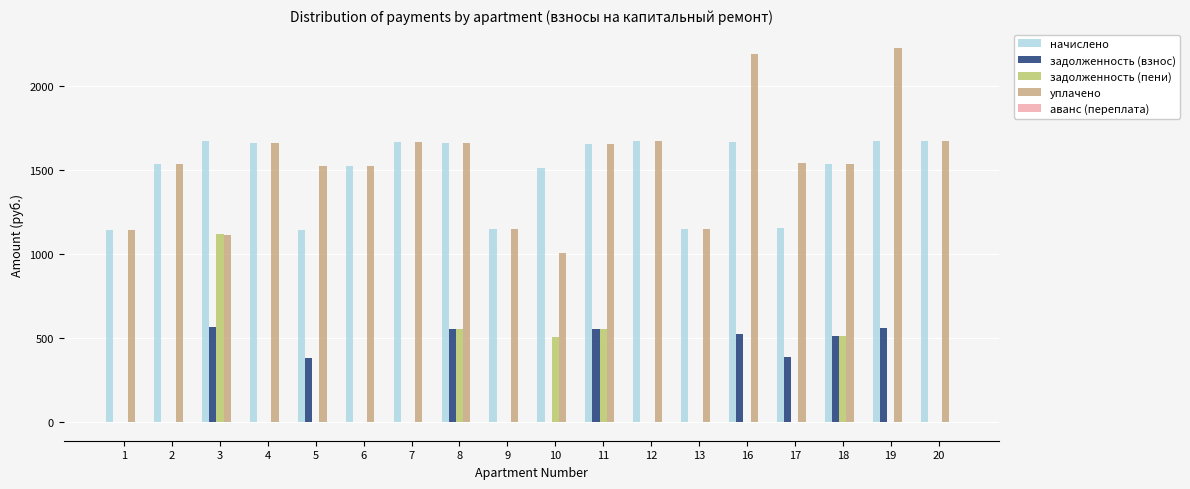

The value of задолженность (взнос) at 8 is 553.0. True or false?

True